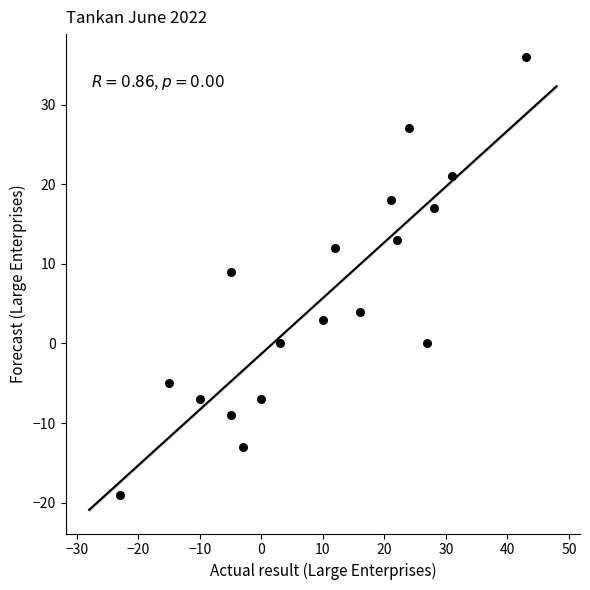

What Y value in the scatter plot is closest to 8?

9